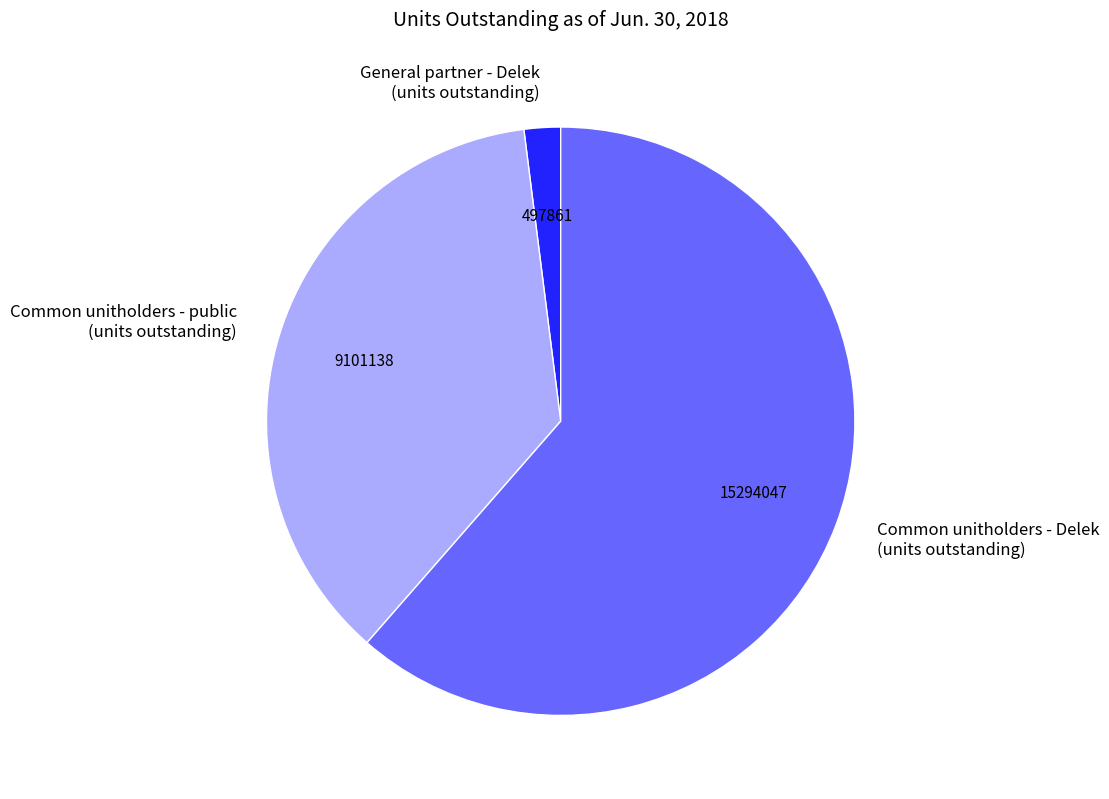

True or false: Common unitholders - Delek (units outstanding) accounts for 61% of the total.

True